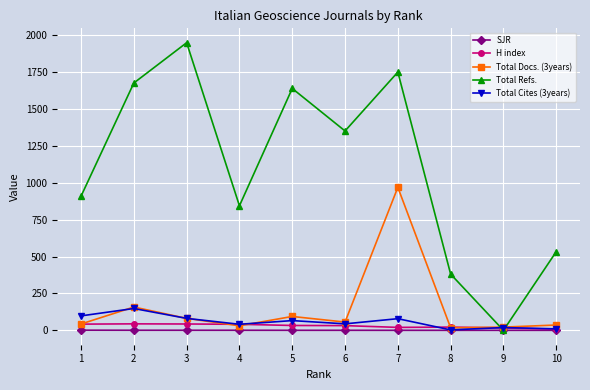

What are all the series names shown in the legend?

SJR, H index, Total Docs. (3years), Total Refs., Total Cites (3years)